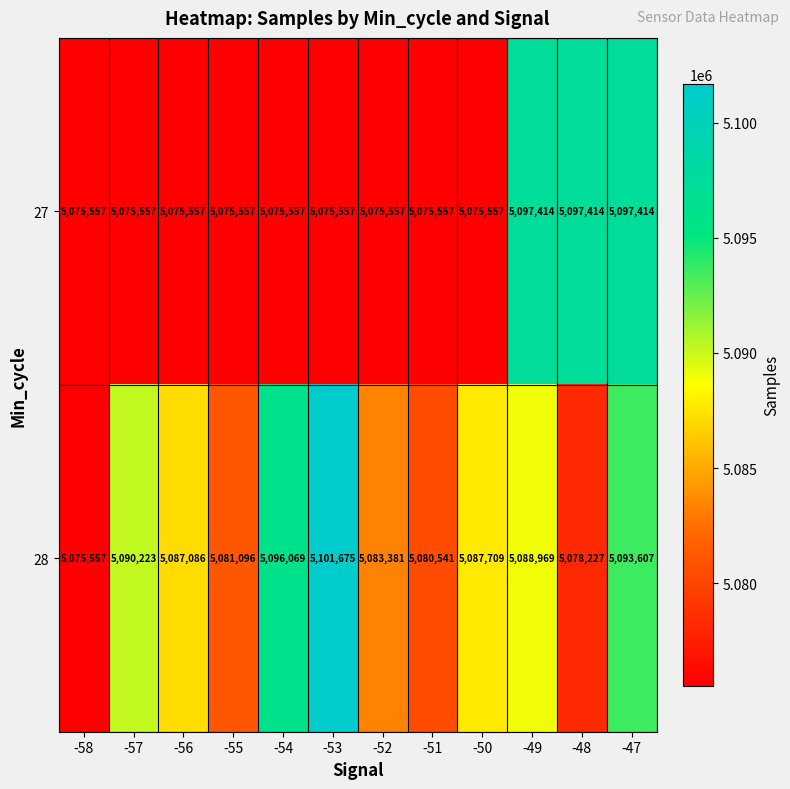

Which series has the largest range (max minus min)?

28